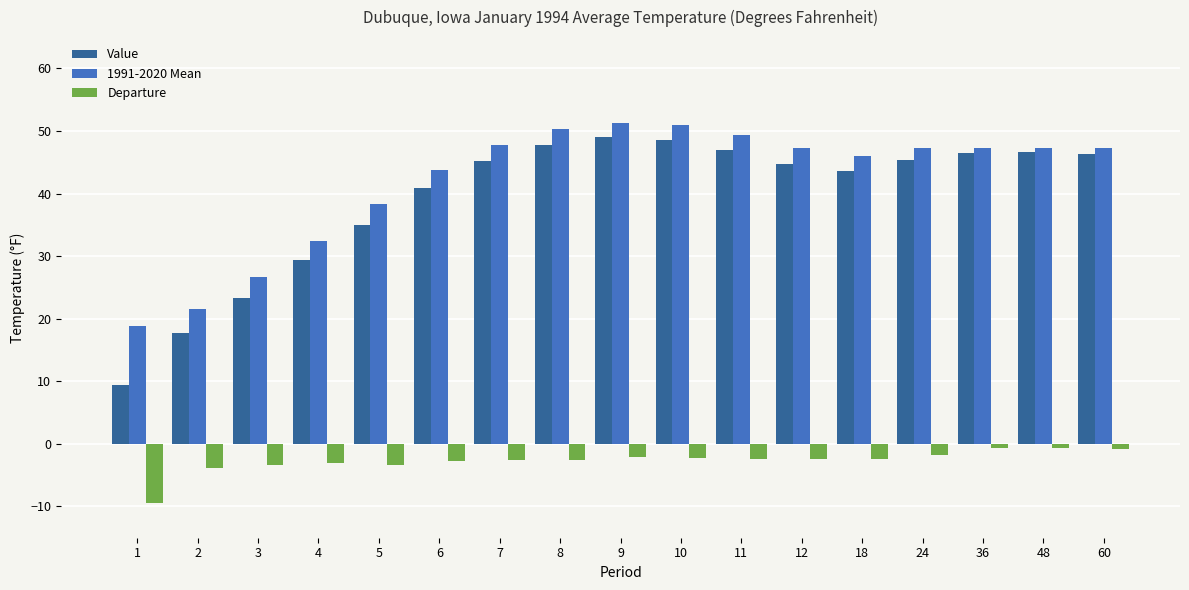

What are all the series names shown in the legend?

Value, 1991-2020 Mean, Departure